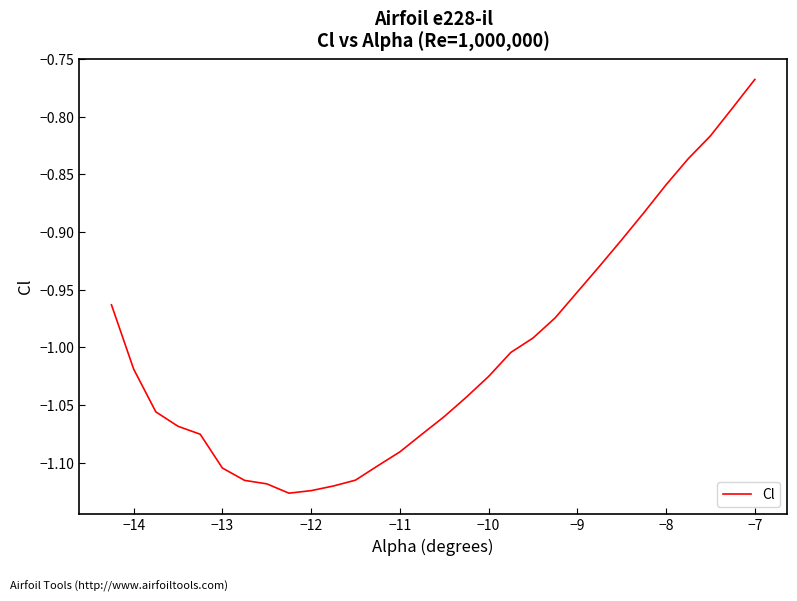

What is the difference between the maximum and minimum values?

0.4